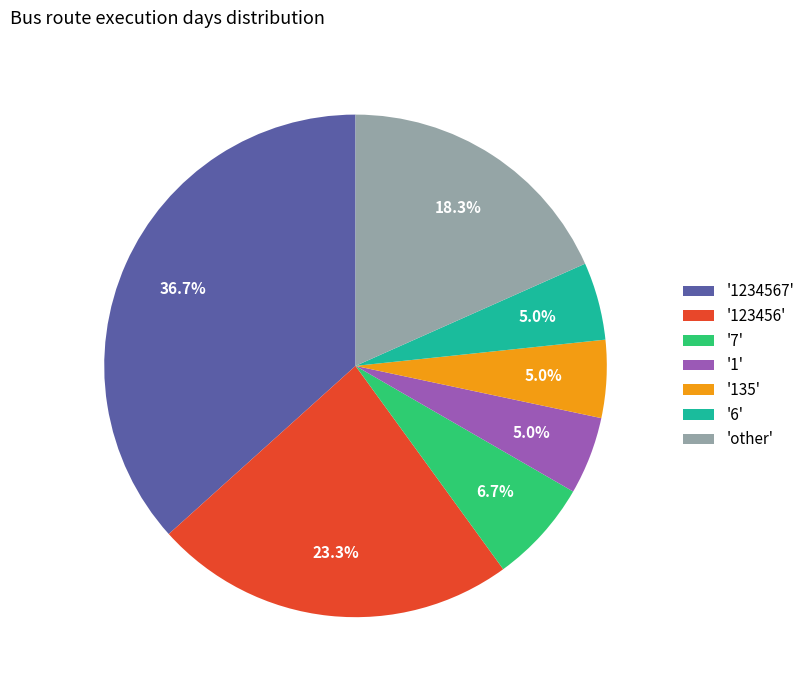

How many slices are in this pie chart?

7